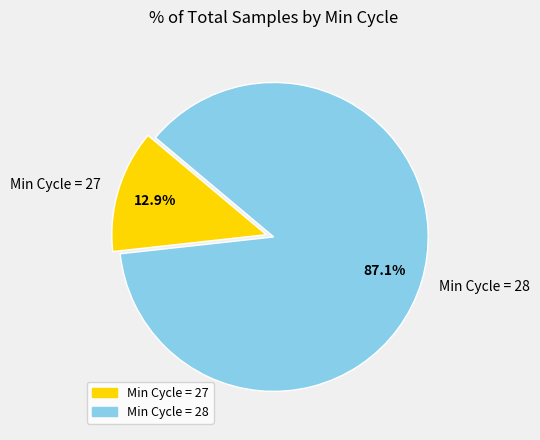

How many slices are in this pie chart?

2